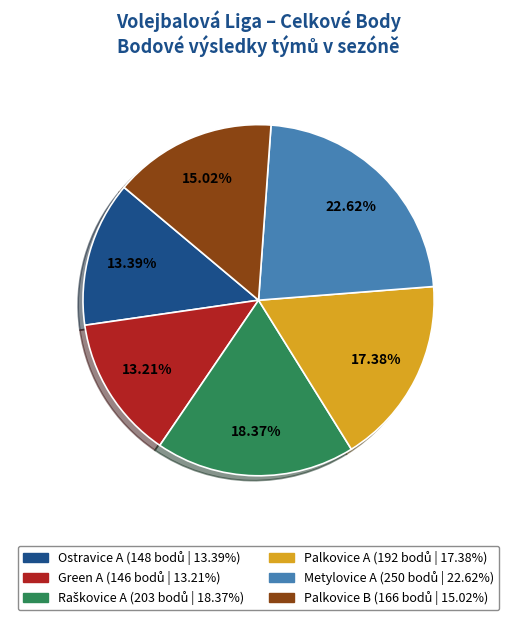

Is Green A the majority of the pie?

No